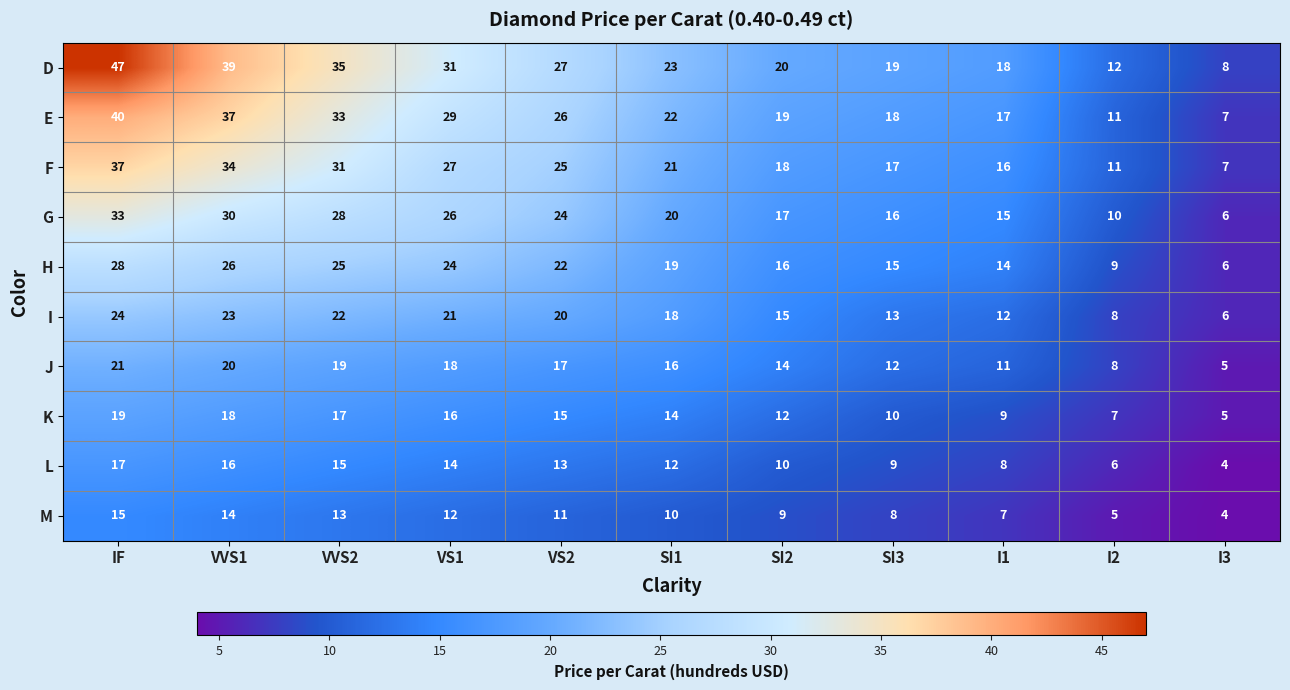

Which category has the lowest value across all series?

I3